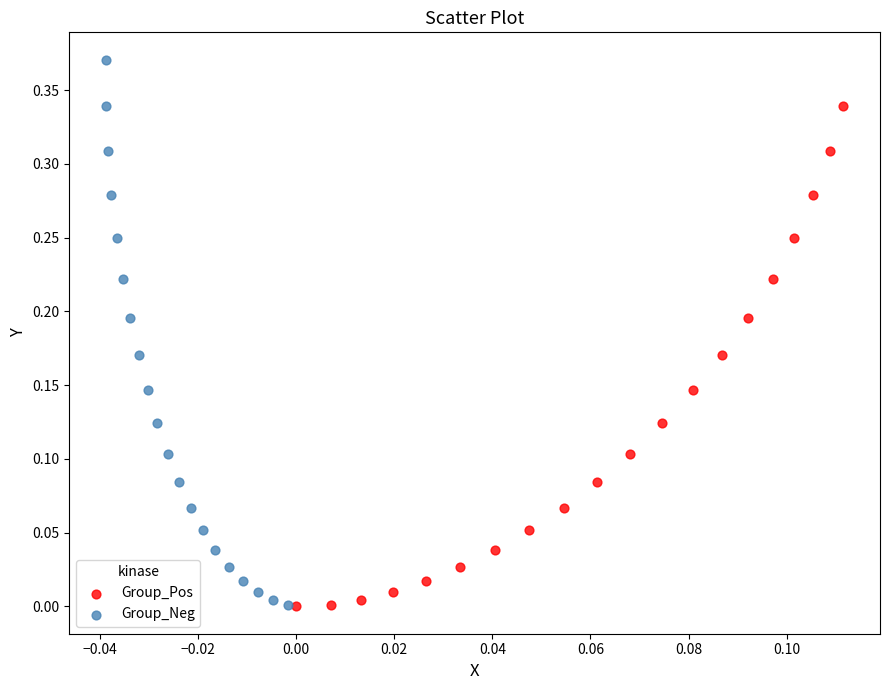

Which series has the widest spread of Y values?

Group_Neg